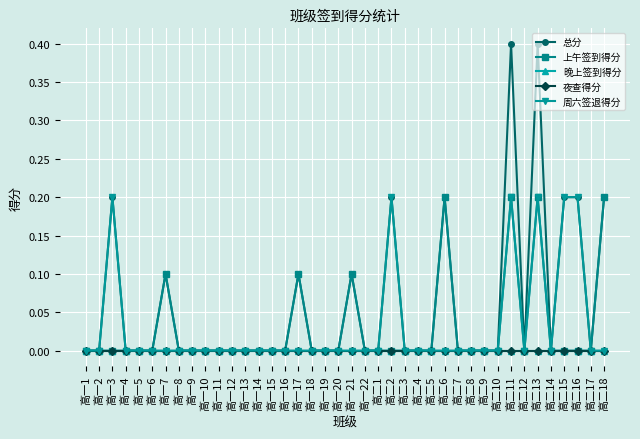

Reading left to right, what are all the values shown in this chart?

总分: 高一1=0.0	高一2=0.0	高一3=0.2	高一4=0.0	高一5=0.0	高一6=0.0	高一7=0.1	高一8=0.0	高一9=0.0	高一10=0.0	高一11=0.0	高一12=0.0	高一13=0.0	高一14=0.0	高一15=0.0	高一16=0.0	高一17=0.1	高一18=0.0	高一19=0.0	高一20=0.0	高一21=0.1	高一22=0.0	高二1=0.0	高二2=0.2	高二3=0.0	高二4=0.0	高二5=0.0	高二6=0.2	高二7=0.0	高二8=0.0	高二9=0.0	高二10=0.0	高二11=0.4	高二12=0.0	高二13=0.4	高二14=0.0	高二15=0.2	高二16=0.2	高二17=0.0	高二18=0.2
上午签到得分: 高一1=0.0	高一2=0.0	高一3=0.0	高一4=0.0	高一5=0.0	高一6=0.0	高一7=0.1	高一8=0.0	高一9=0.0	高一10=0.0	高一11=0.0	高一12=0.0	高一13=0.0	高一14=0.0	高一15=0.0	高一16=0.0	高一17=0.1	高一18=0.0	高一19=0.0	高一20=0.0	高一21=0.1	高一22=0.0	高二1=0.0	高二2=0.0	高二3=0.0	高二4=0.0	高二5=0.0	高二6=0.2	高二7=0.0	高二8=0.0	高二9=0.0	高二10=0.0	高二11=0.2	高二12=0.0	高二13=0.2	高二14=0.0	高二15=0.0	高二16=0.0	高二17=0.0	高二18=0.2
晚上签到得分: 高一1=0.0	高一2=0.0	高一3=0.0	高一4=0.0	高一5=0.0	高一6=0.0	高一7=0.0	高一8=0.0	高一9=0.0	高一10=0.0	高一11=0.0	高一12=0.0	高一13=0.0	高一14=0.0	高一15=0.0	高一16=0.0	高一17=0.0	高一18=0.0	高一19=0.0	高一20=0.0	高一21=0.0	高一22=0.0	高二1=0.0	高二2=0.0	高二3=0.0	高二4=0.0	高二5=0.0	高二6=0.0	高二7=0.0	高二8=0.0	高二9=0.0	高二10=0.0	高二11=0.0	高二12=0.0	高二13=0.0	高二14=0.0	高二15=0.0	高二16=0.0	高二17=0.0	高二18=0.0
夜查得分: 高一1=0.0	高一2=0.0	高一3=0.0	高一4=0.0	高一5=0.0	高一6=0.0	高一7=0.0	高一8=0.0	高一9=0.0	高一10=0.0	高一11=0.0	高一12=0.0	高一13=0.0	高一14=0.0	高一15=0.0	高一16=0.0	高一17=0.0	高一18=0.0	高一19=0.0	高一20=0.0	高一21=0.0	高一22=0.0	高二1=0.0	高二2=0.0	高二3=0.0	高二4=0.0	高二5=0.0	高二6=0.0	高二7=0.0	高二8=0.0	高二9=0.0	高二10=0.0	高二11=0.0	高二12=0.0	高二13=0.0	高二14=0.0	高二15=0.0	高二16=0.0	高二17=0.0	高二18=0.0
周六签退得分: 高一1=0.0	高一2=0.0	高一3=0.2	高一4=0.0	高一5=0.0	高一6=0.0	高一7=0.0	高一8=0.0	高一9=0.0	高一10=0.0	高一11=0.0	高一12=0.0	高一13=0.0	高一14=0.0	高一15=0.0	高一16=0.0	高一17=0.0	高一18=0.0	高一19=0.0	高一20=0.0	高一21=0.0	高一22=0.0	高二1=0.0	高二2=0.2	高二3=0.0	高二4=0.0	高二5=0.0	高二6=0.0	高二7=0.0	高二8=0.0	高二9=0.0	高二10=0.0	高二11=0.2	高二12=0.0	高二13=0.2	高二14=0.0	高二15=0.2	高二16=0.2	高二17=0.0	高二18=0.0